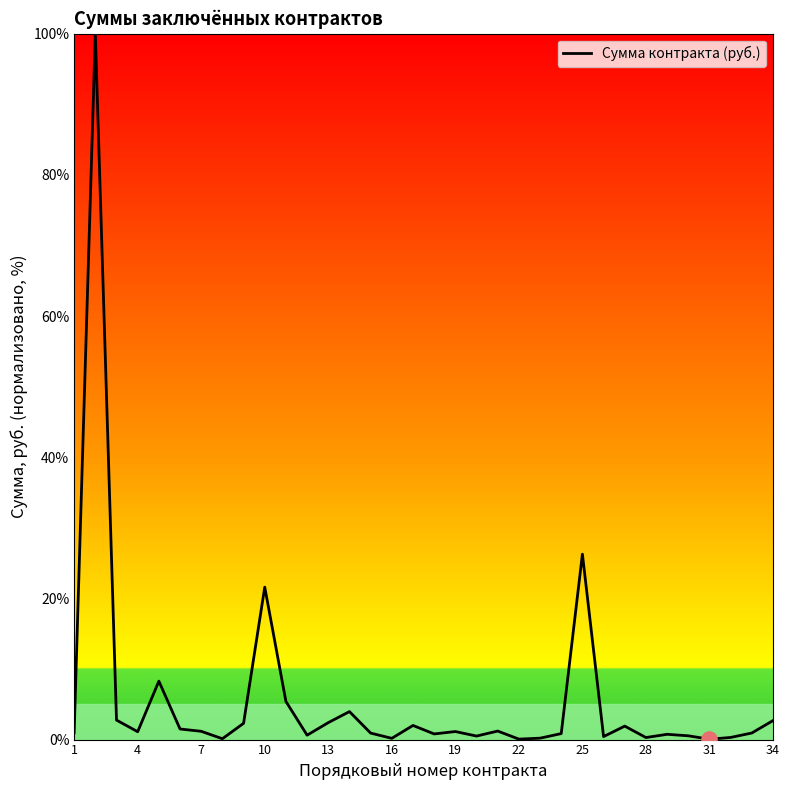

What is the maximum value shown in the chart?

100.0